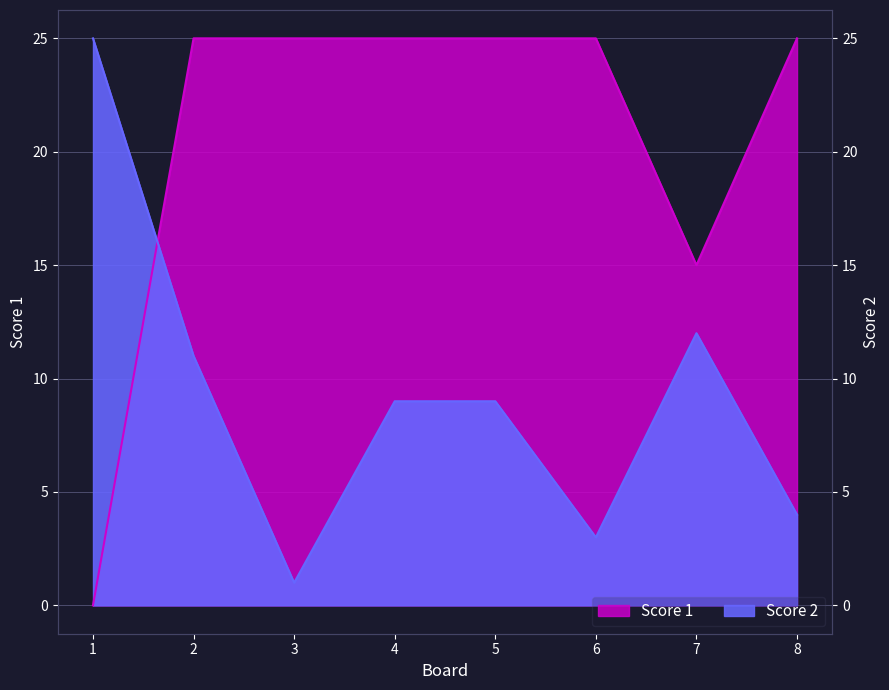

Is the value of Score 2 at 3 greater than the value of Score 1 at 3?

No